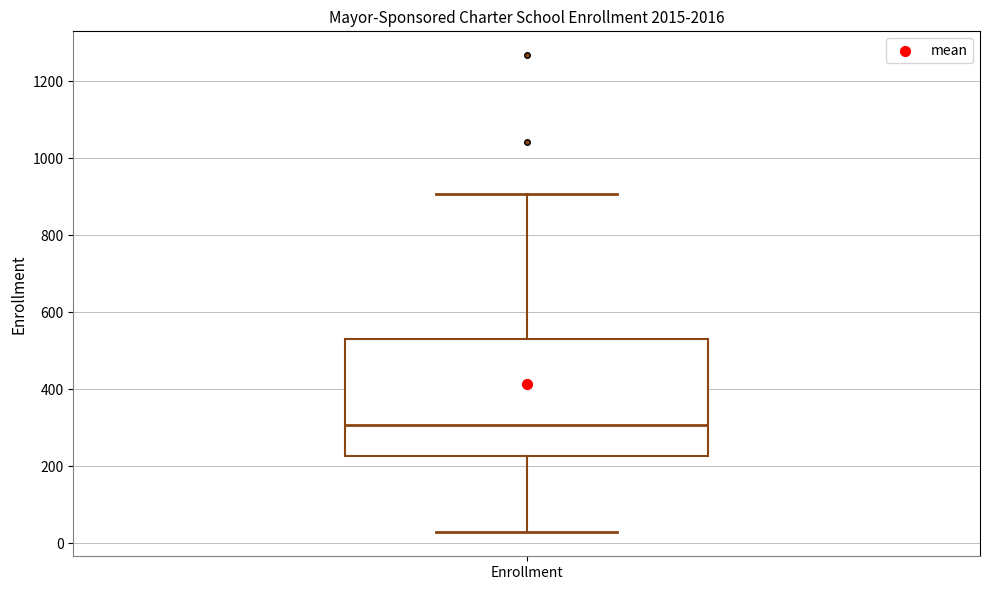

Read this box plot against the y-axis: the position of the median line, the range covered by the box, and the ends of both whiskers. The values are not printed on the chart, so give them approximately, as read against the axis.

median 300, box 220 to 540, whiskers 20 to 900